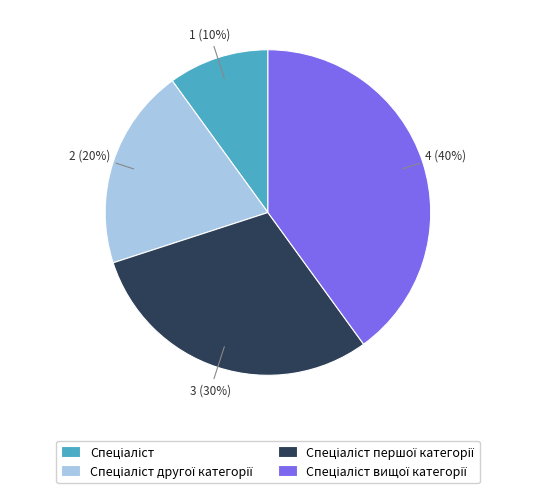

Is there a majority slice in this chart?

No